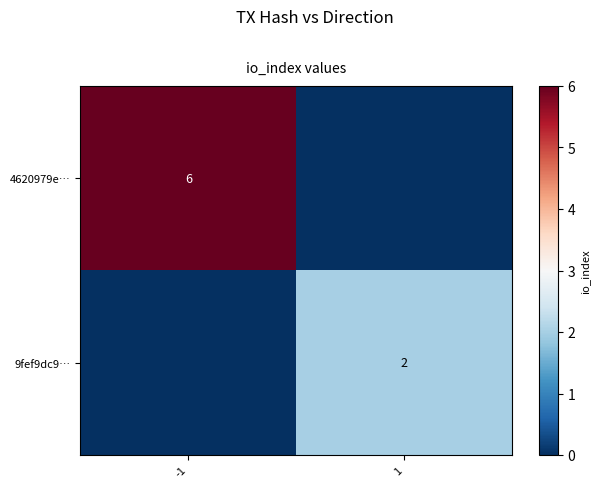

Is the value of 9fef9dc9… at 1 greater than the value of 4620979e… at -1?

No